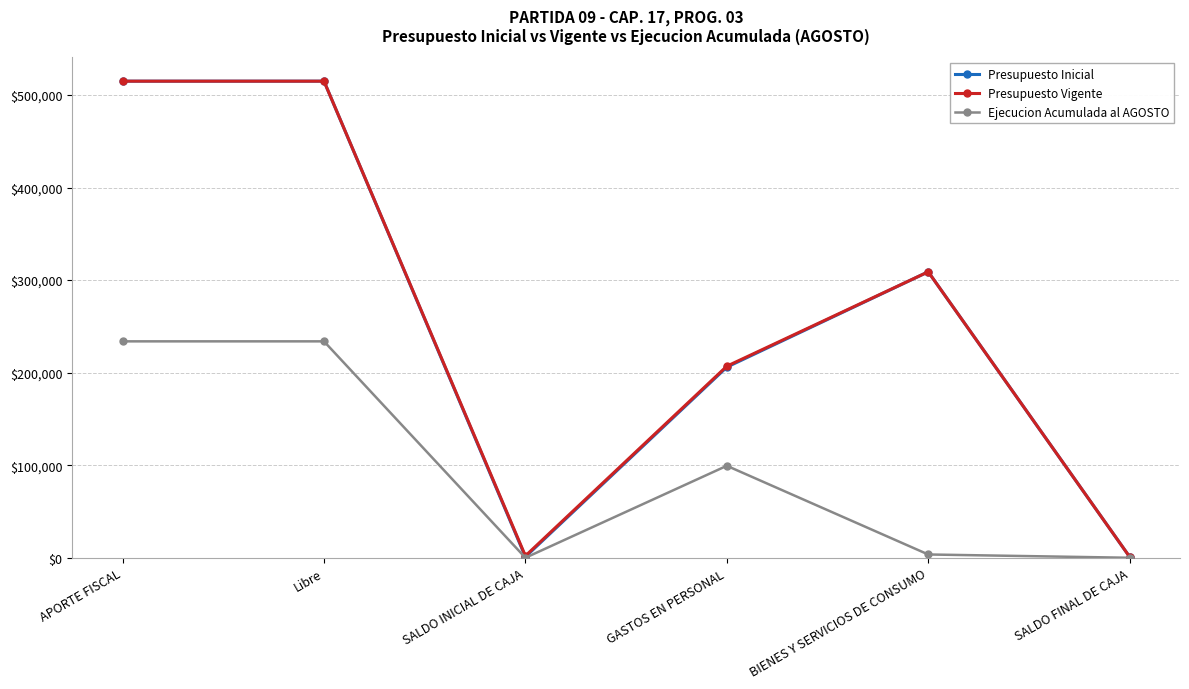

What is the label of the 6th point from the right?

APORTE FISCAL